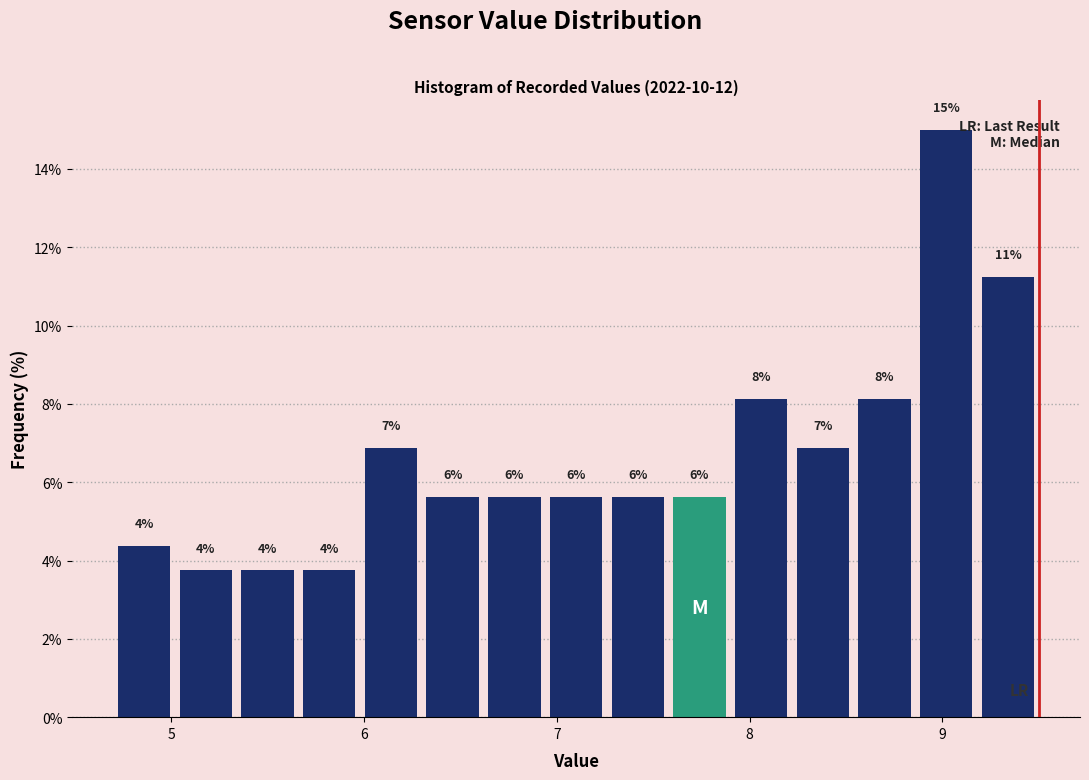

Read against the x-axis, roughly where is the centre of the tallest bar?

9.0